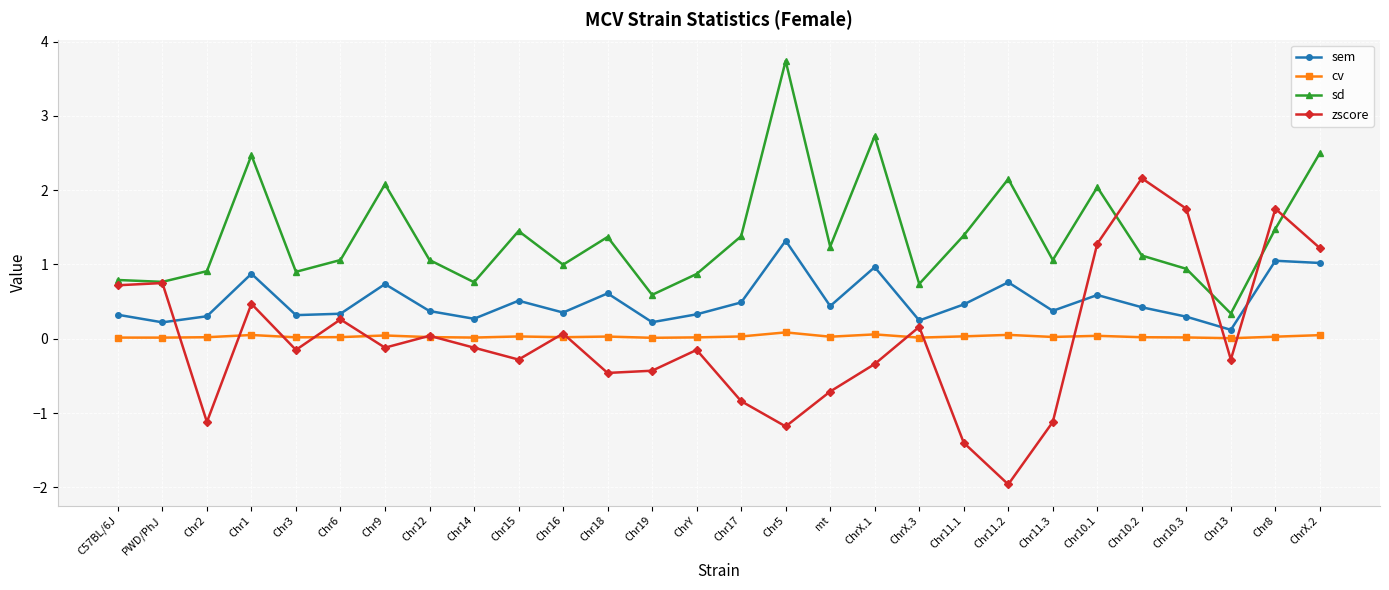

In sd, how many points are lower than both neighbors (excluding endpoints)?

9